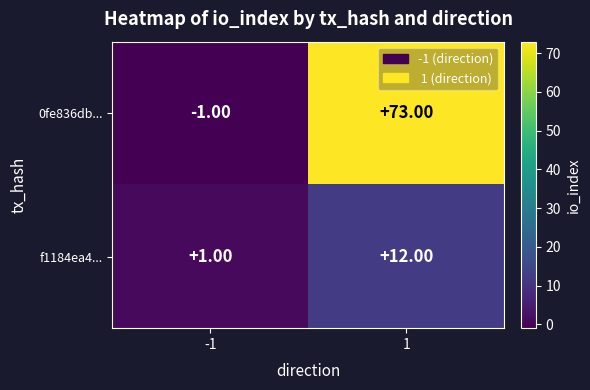

How many series are shown in this chart?

2